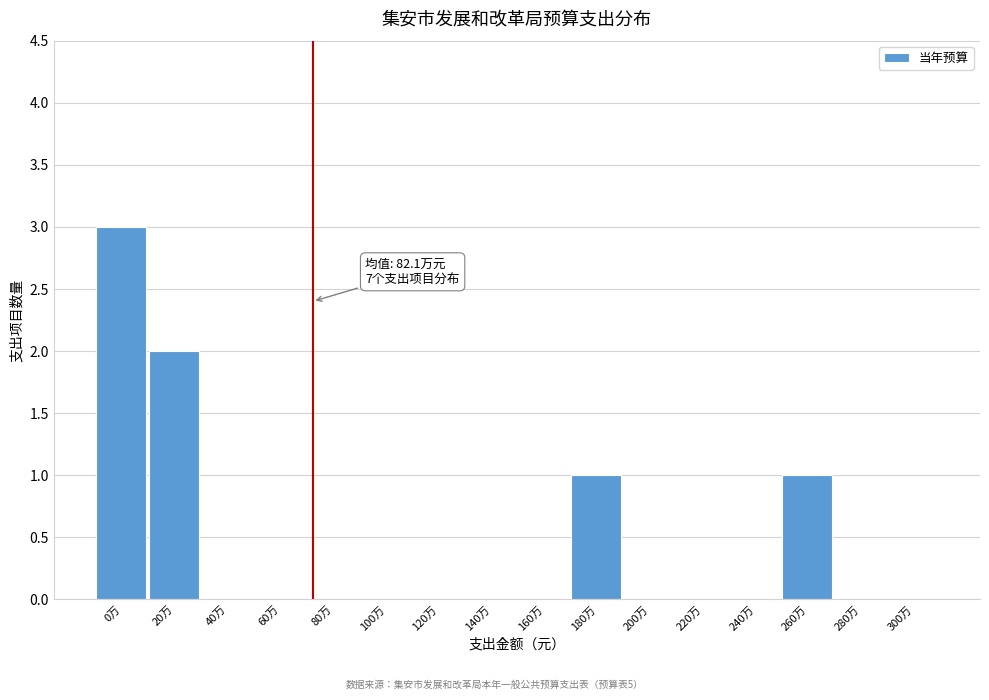

Reading right to left, what are all the values shown in this chart?

300万=0	280万=0	260万=1	240万=0	220万=0	200万=0	180万=1	160万=0	140万=0	120万=0	100万=0	80万=0	60万=0	40万=0	20万=2	0万=3